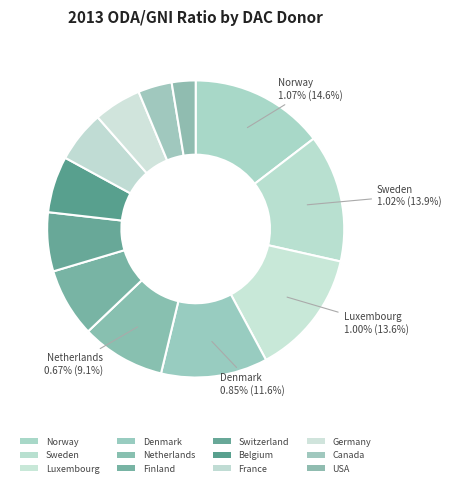

To the nearest percent, what is the difference between the Sweden and Denmark slice percentages?

2%